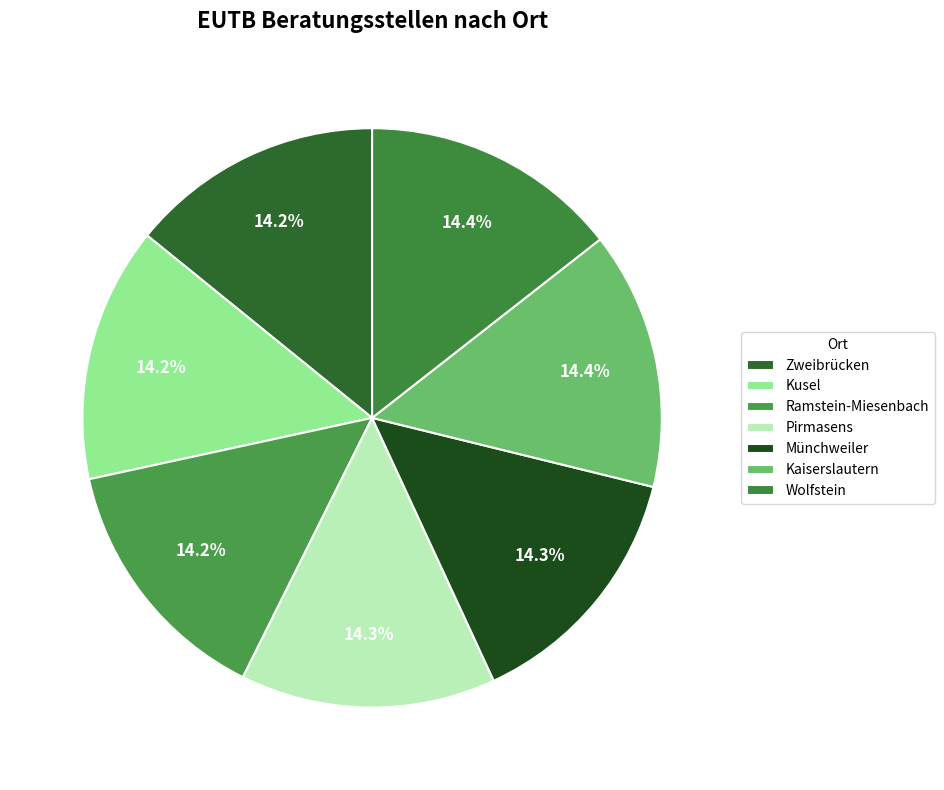

Between Kusel and Ramstein-Miesenbach, which is larger?

Ramstein-Miesenbach